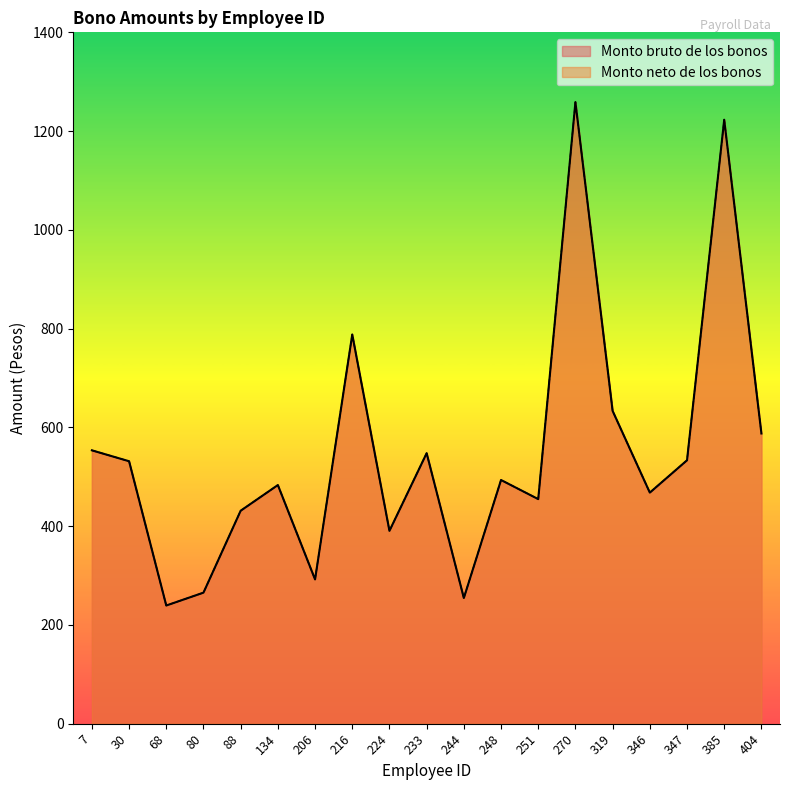

Read the Monto neto de los bonos value at 404.

587.6